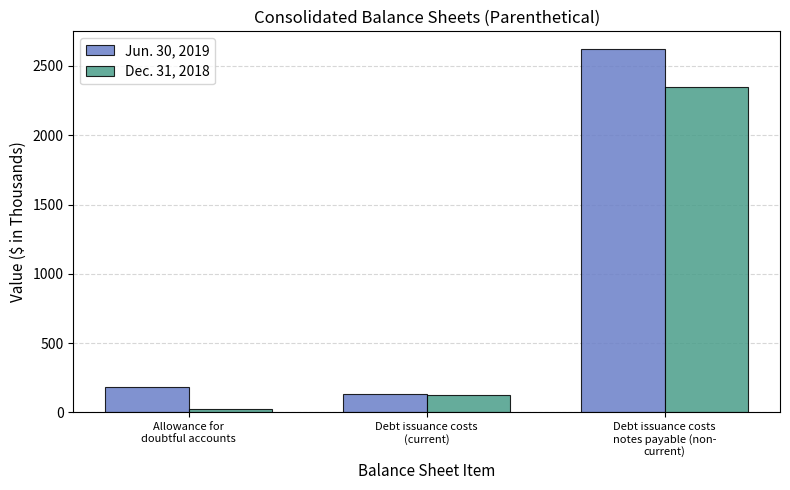

What is the label of the 2nd bar from the left?

Debt issuance costs
(current)